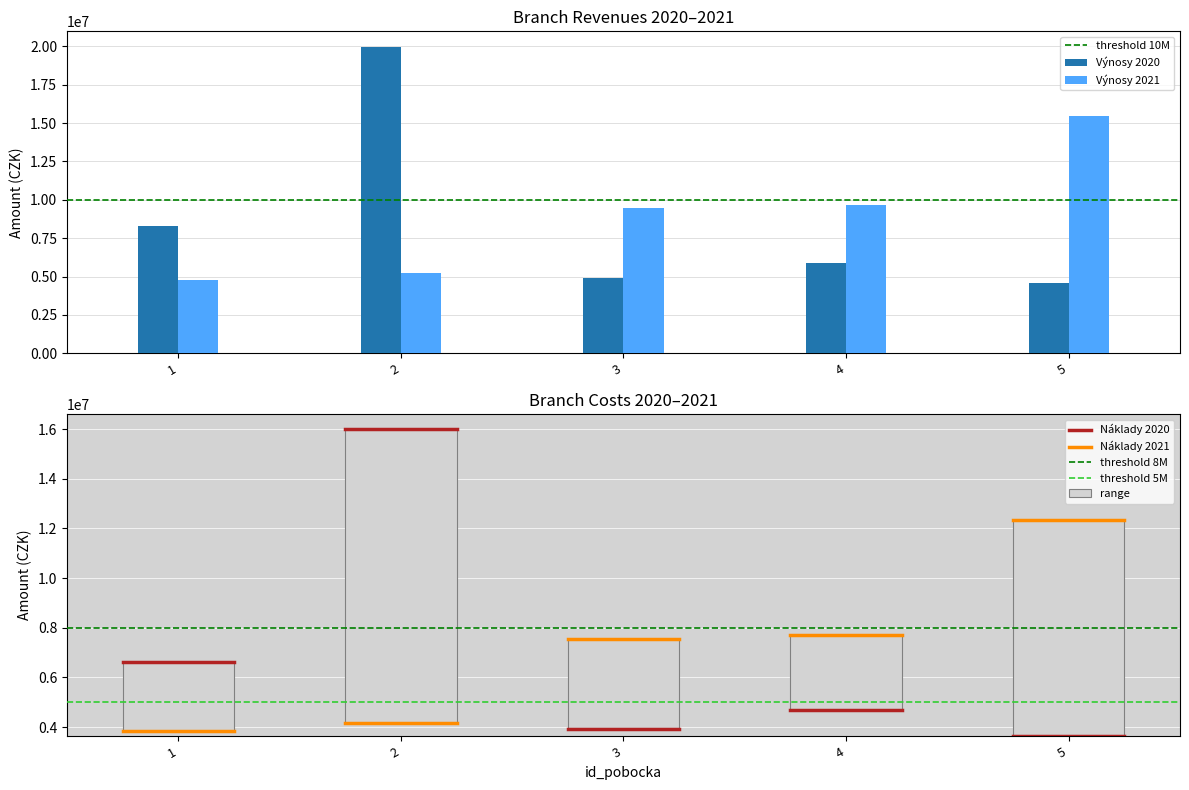

What is the maximum value for Výnosy 2021?

15443855.8